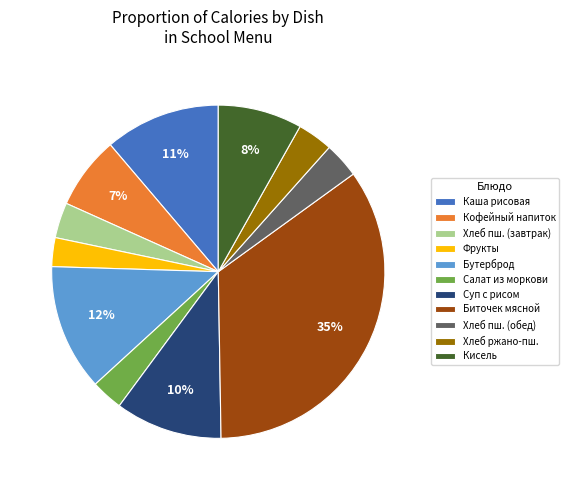

Is there any slice that represents more than half of the pie?

No